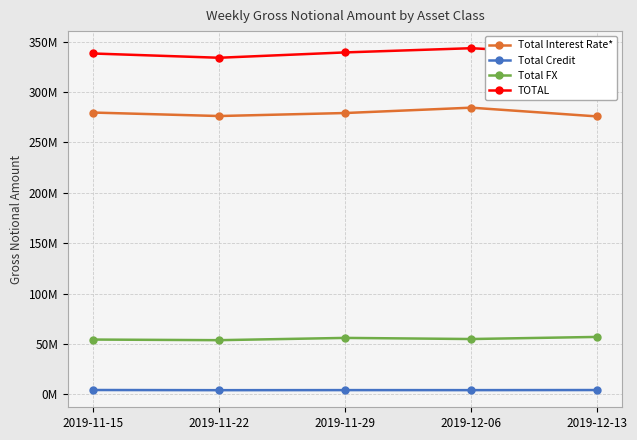

Does the chart have visible grid lines?

Yes